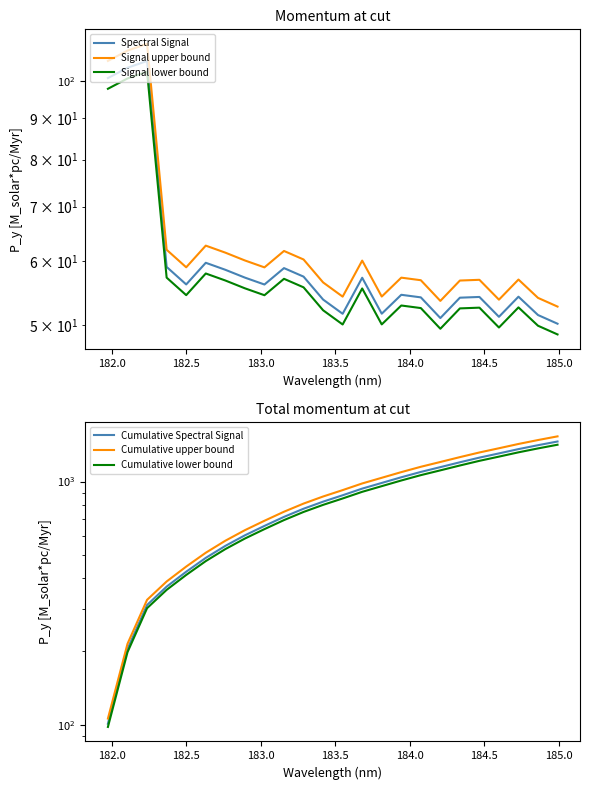

What are all the series names shown in the legend?

Spectral Signal, Signal upper bound, Signal lower bound, Cumulative Spectral Signal, Cumulative upper bound, Cumulative lower bound